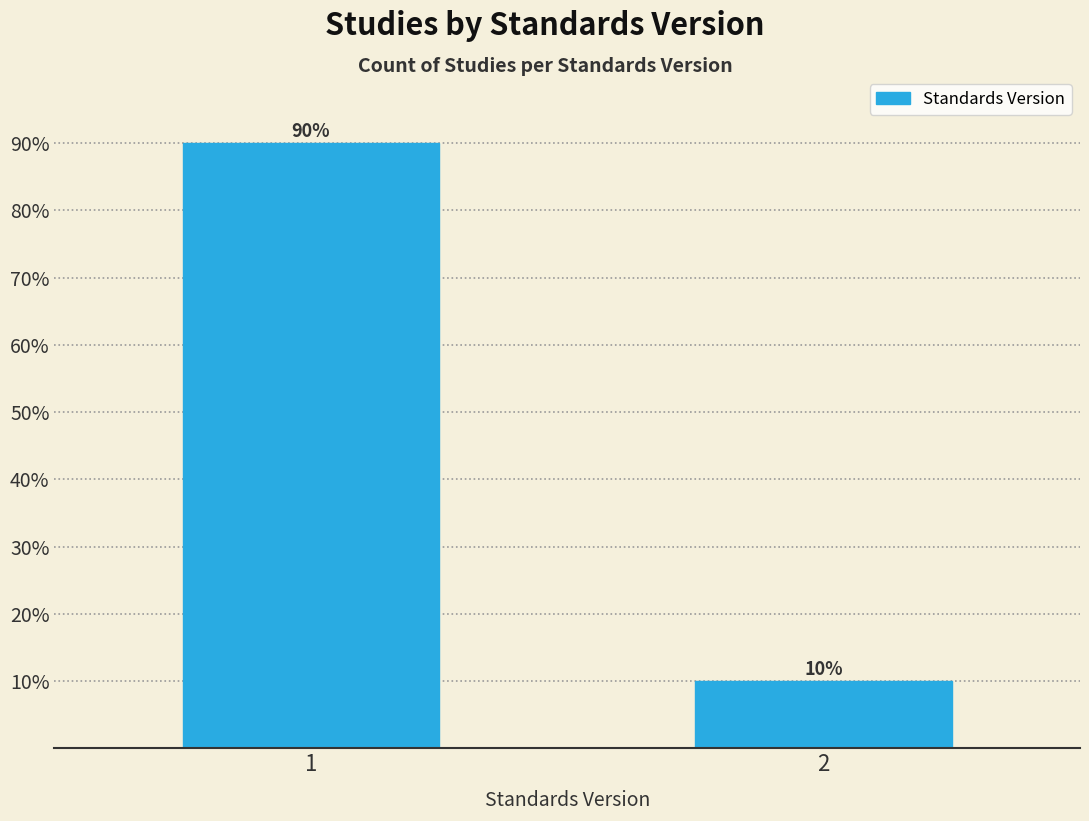

Reading left to right, list all the values displayed in this chart.

1=90	2=10